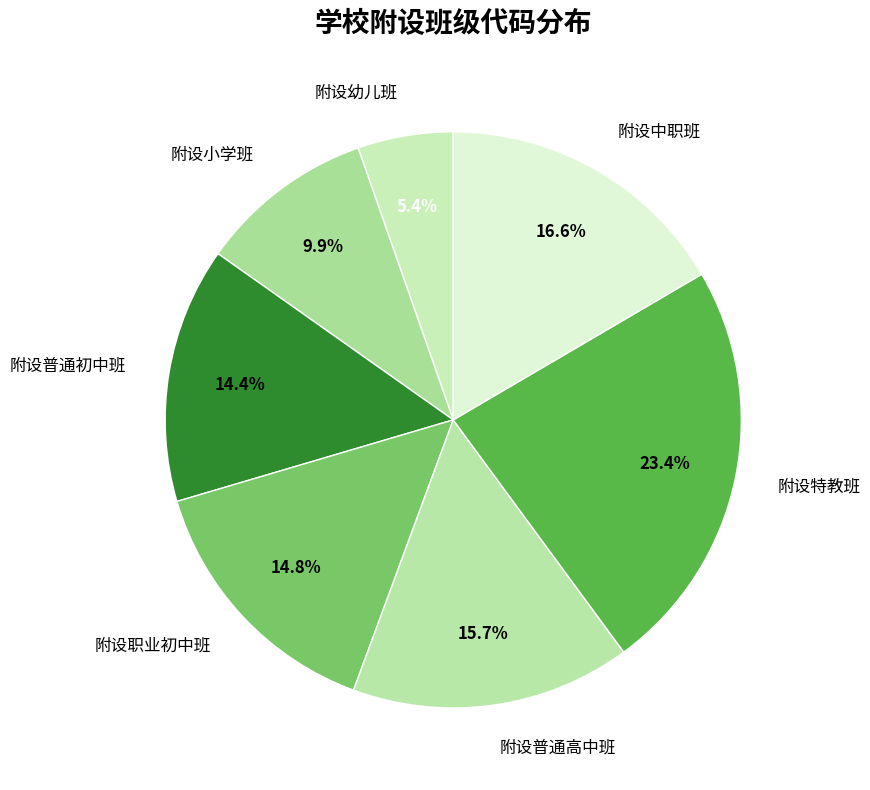

Does 附设职业初中班 represent more than half of the total?

No